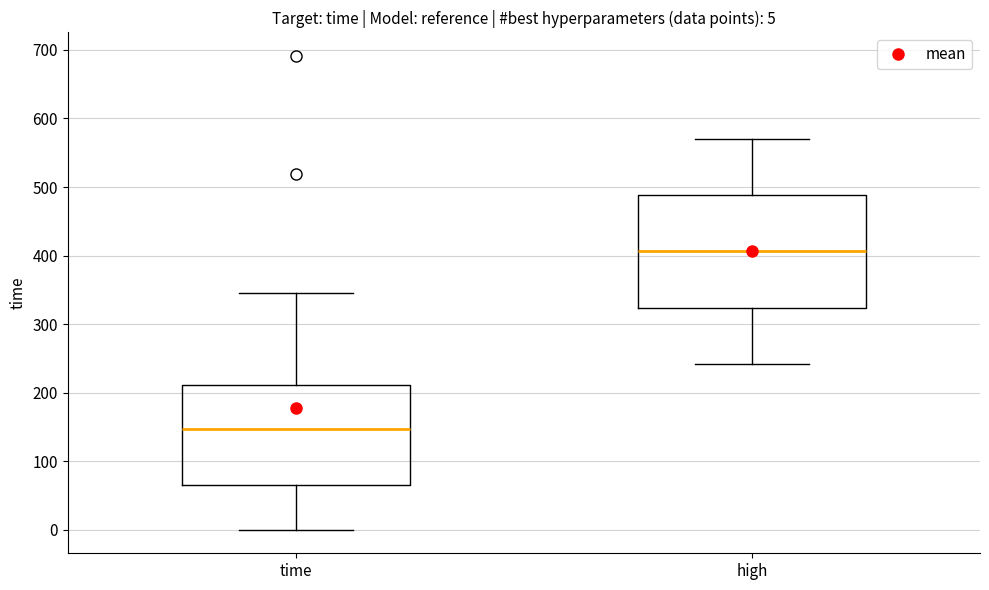

Which box's median line is the lowest?

time